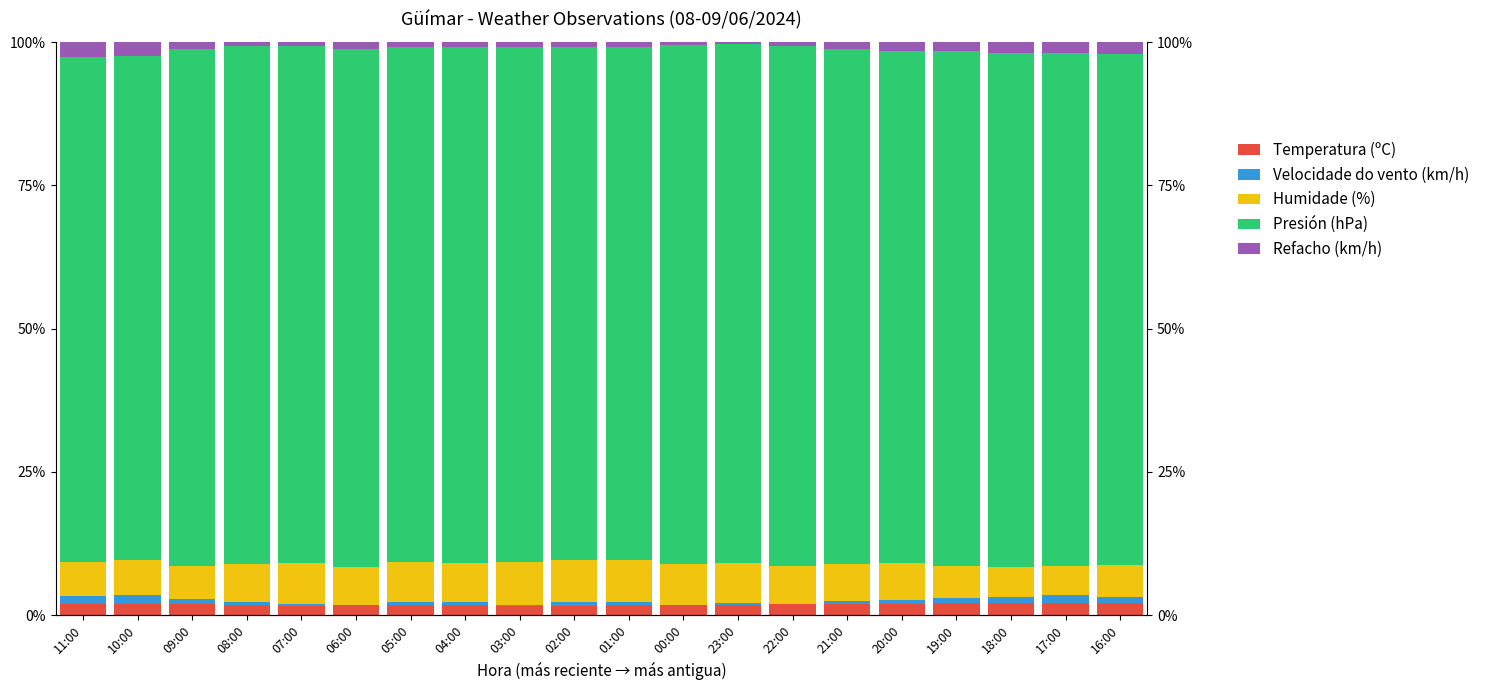

At which label is Velocidade do vento (km/h) closest to 0?

06:00